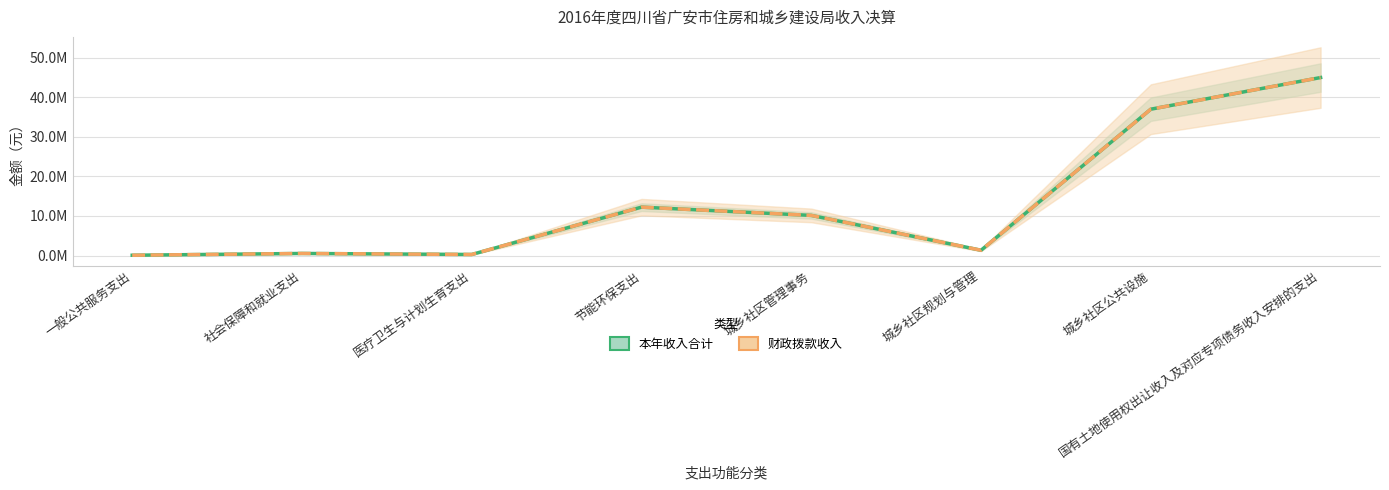

Which category has the lowest value across all series?

一般公共服务支出